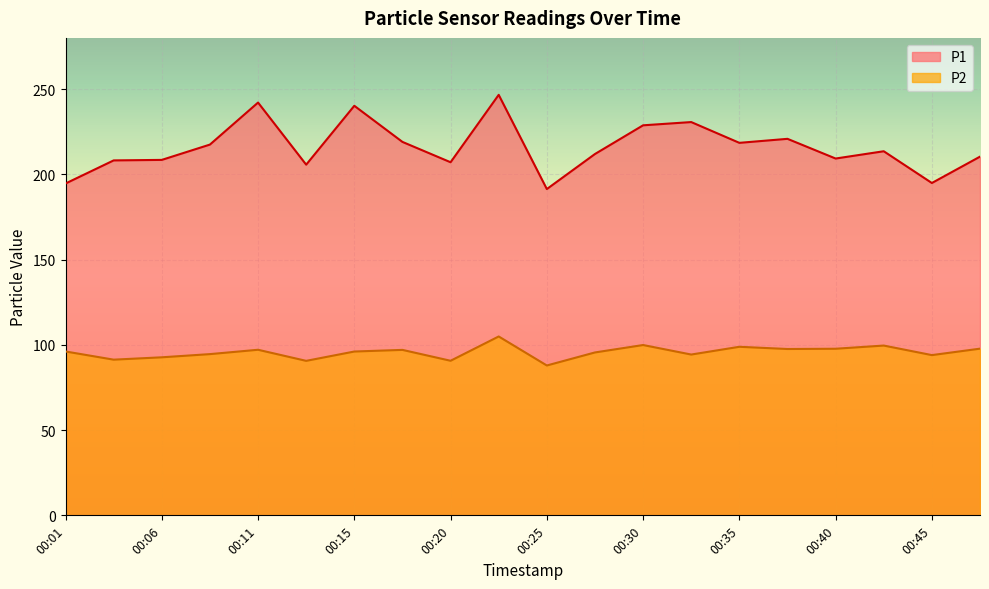

Which series has the largest total across all categories?

P1